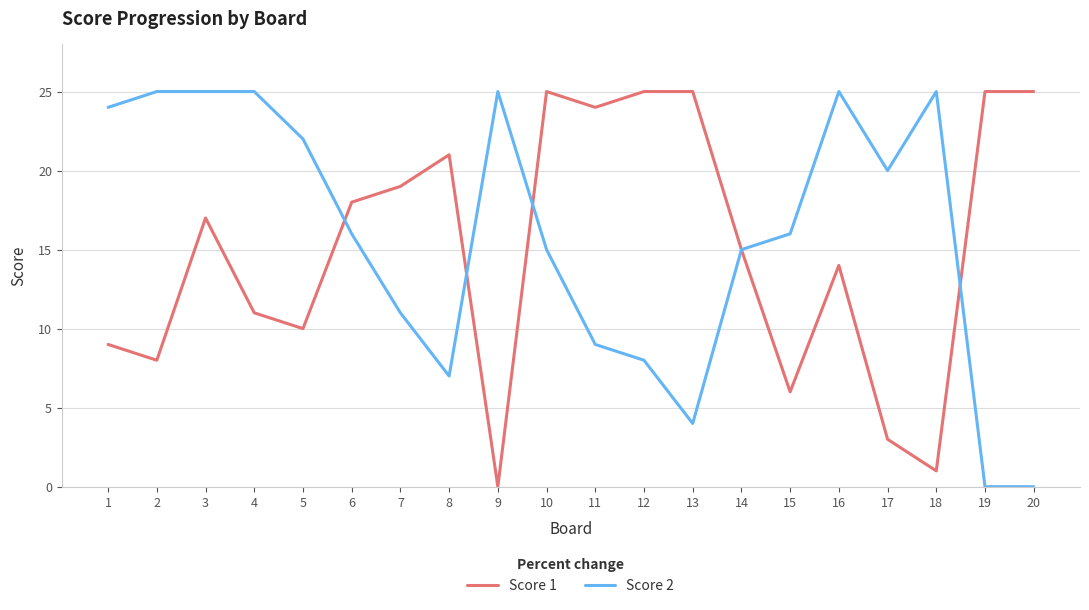

Reading left to right, extract all data points from this chart.

Score 1: 1=9	2=8	3=17	4=11	5=10	6=18	7=19	8=21	9=0	10=25	11=24	12=25	13=25	14=15	15=6	16=14	17=3	18=1	19=25	20=25
Score 2: 1=24	2=25	3=25	4=25	5=22	6=16	7=11	8=7	9=25	10=15	11=9	12=8	13=4	14=15	15=16	16=25	17=20	18=25	19=0	20=0